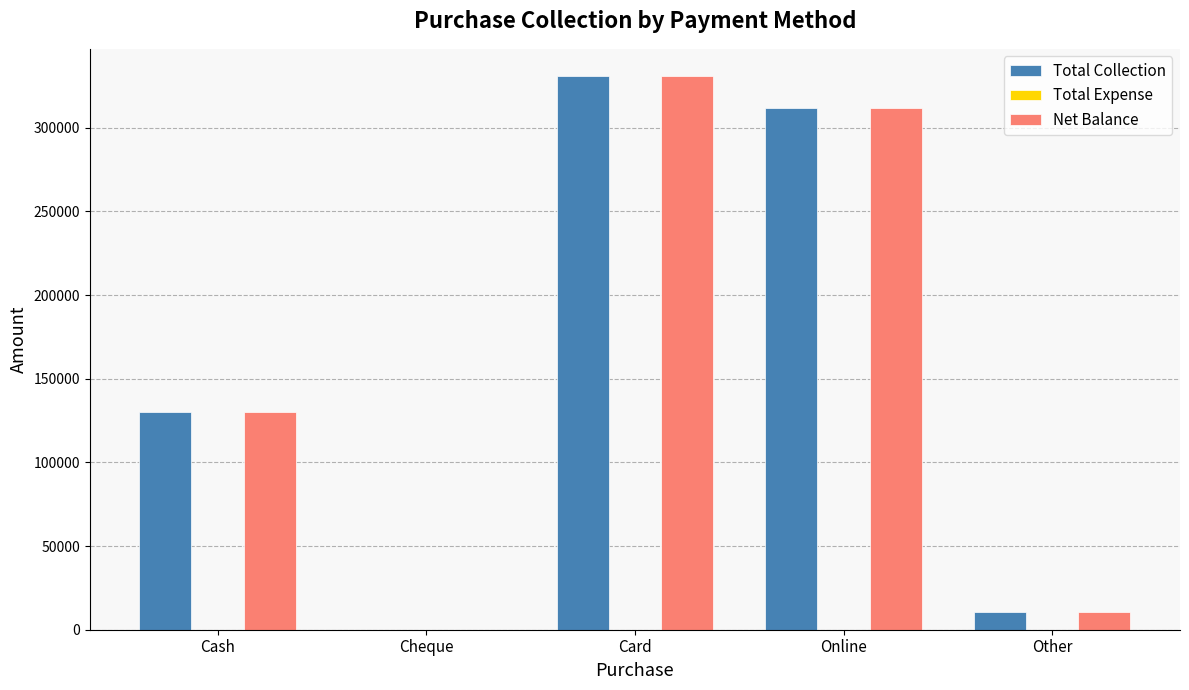

At which category is the sum across all series the highest?

Card